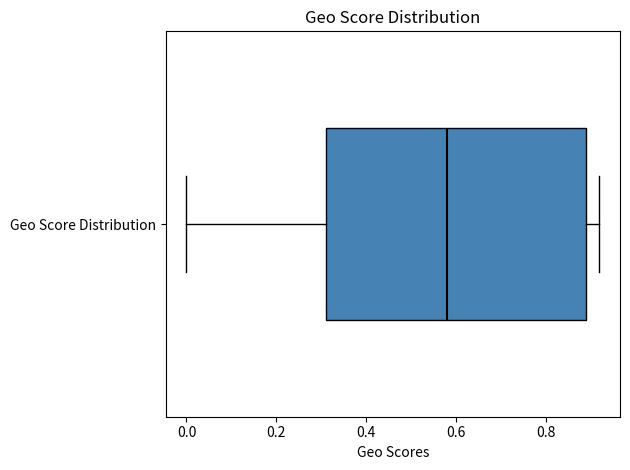

Read this box plot against the x-axis: the position of the median line, the range covered by the box, and the ends of both whiskers. The values are not printed on the chart, so give them approximately, as read against the axis.

median 0.58, box 0.32 to 0.90, whiskers 0.00 to 0.92